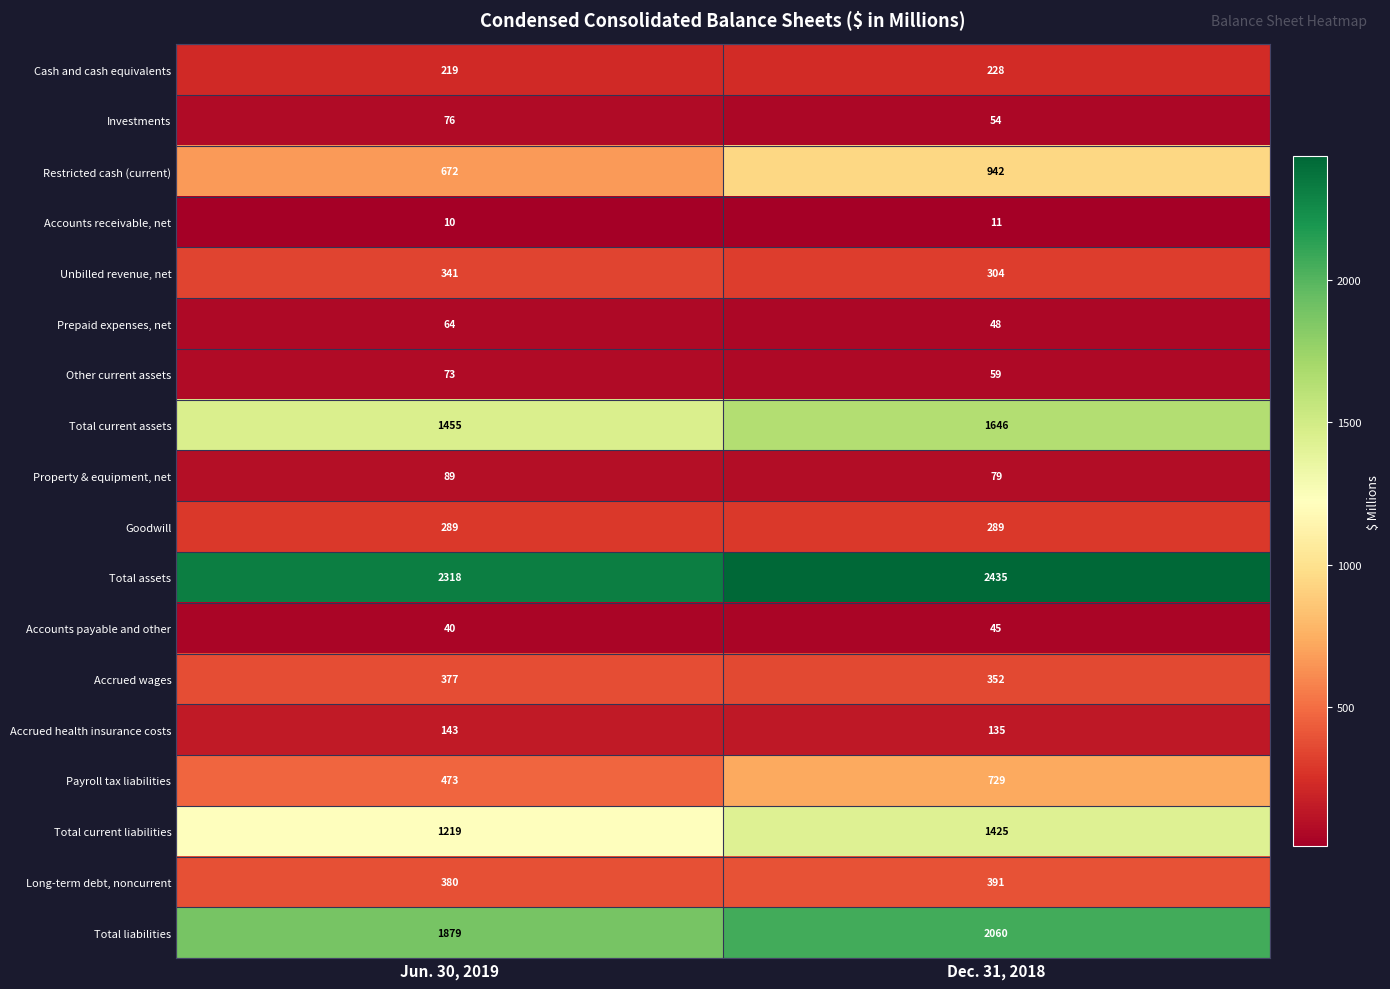

Which series has the widest spread of values?

Restricted cash (current)